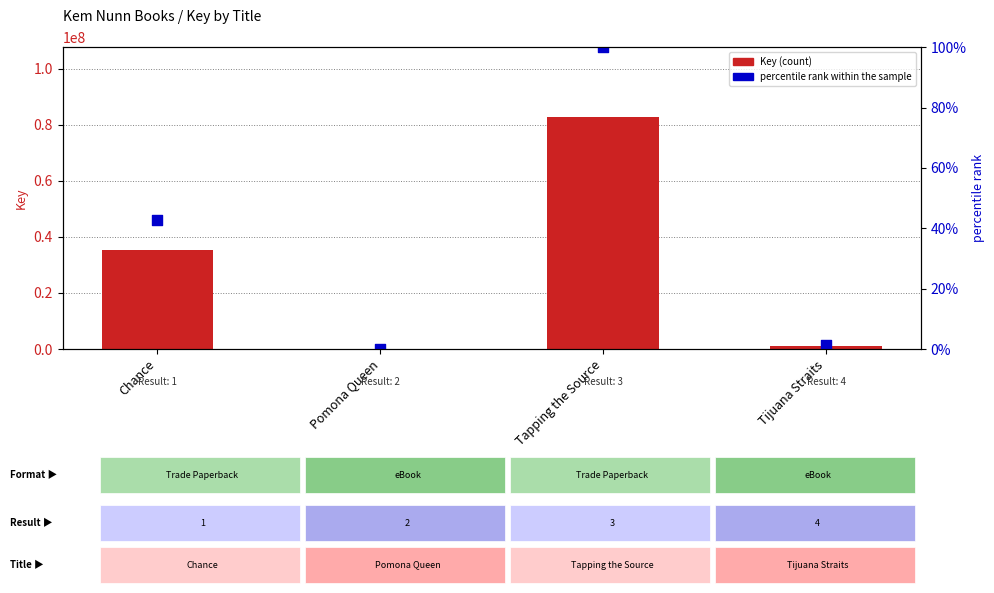

Which series has the largest Y range (max minus min)?

Key (count)